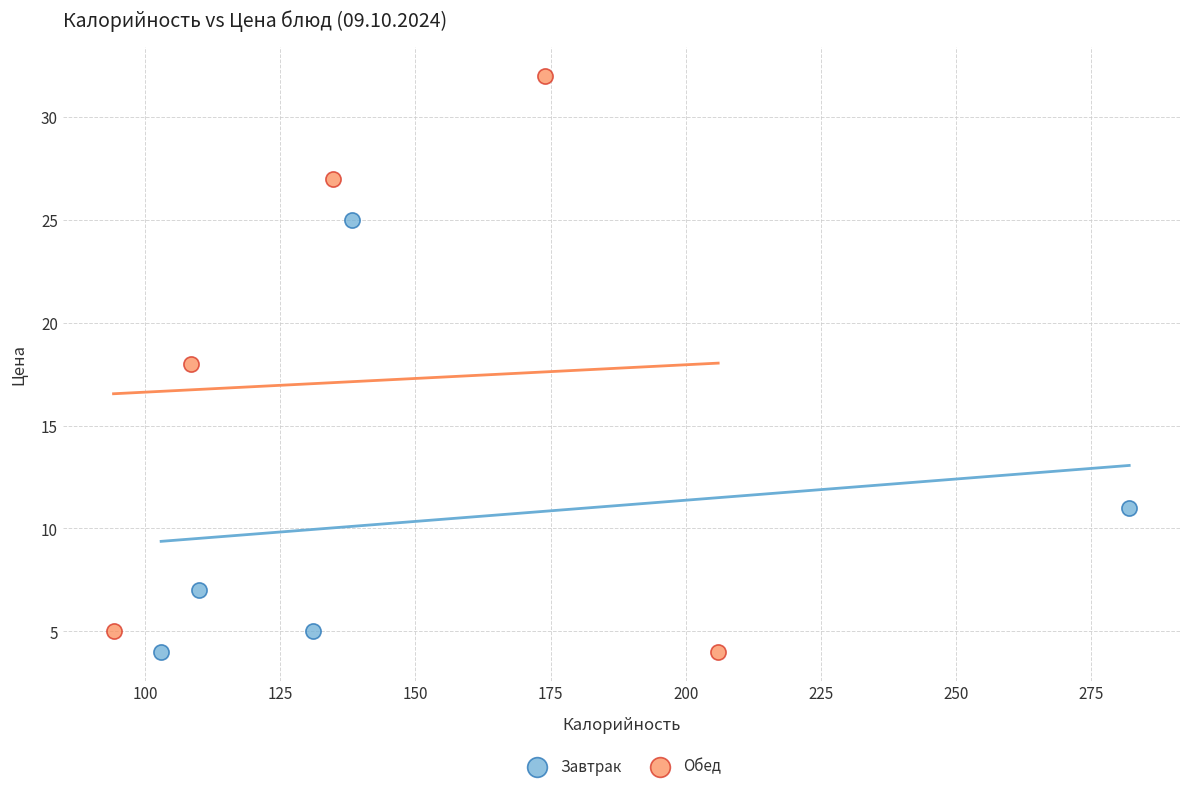

Which series contains the highest Y value?

Обед